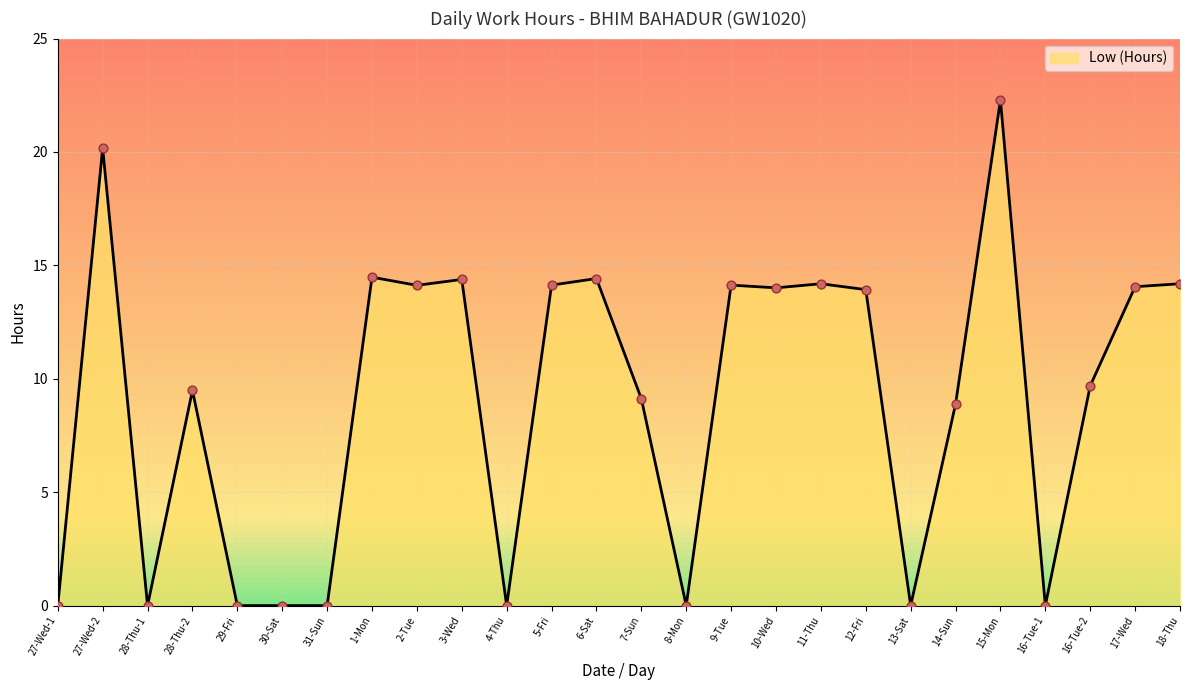

What is the change in value from 27-Wed-2 to 29-Fri?

-20.2